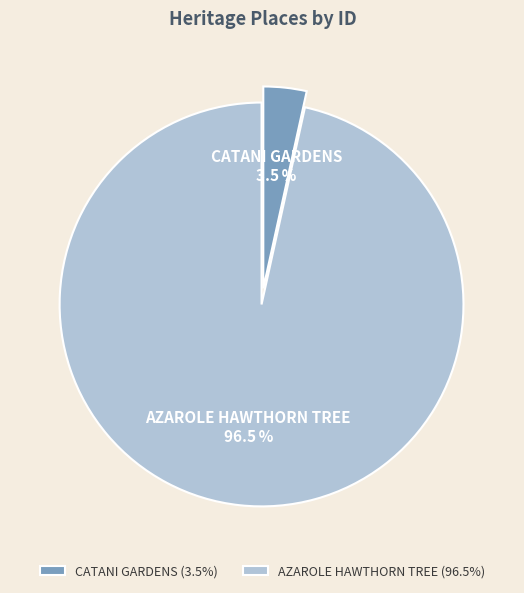

Between CATANI GARDENS and AZAROLE HAWTHORN TREE, which is larger?

AZAROLE HAWTHORN TREE